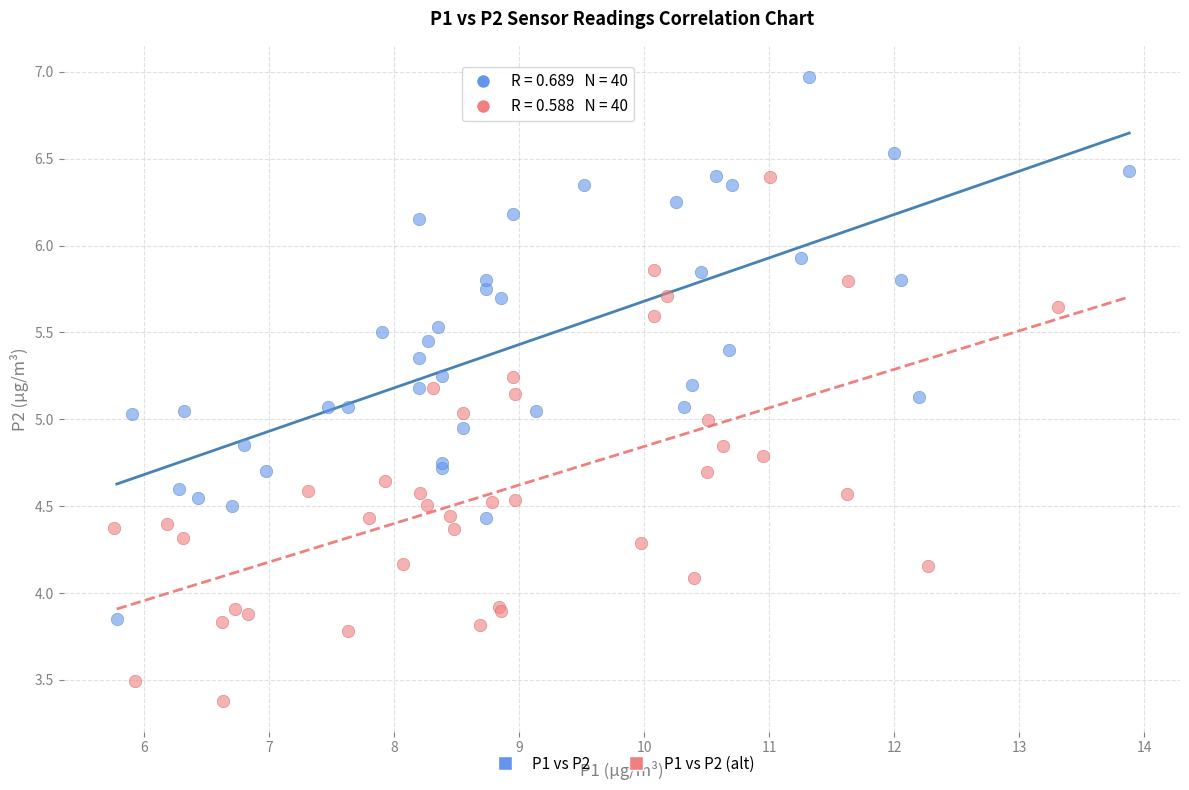

Which series reaches the minimum Y coordinate?

P1 vs P2 (alt)